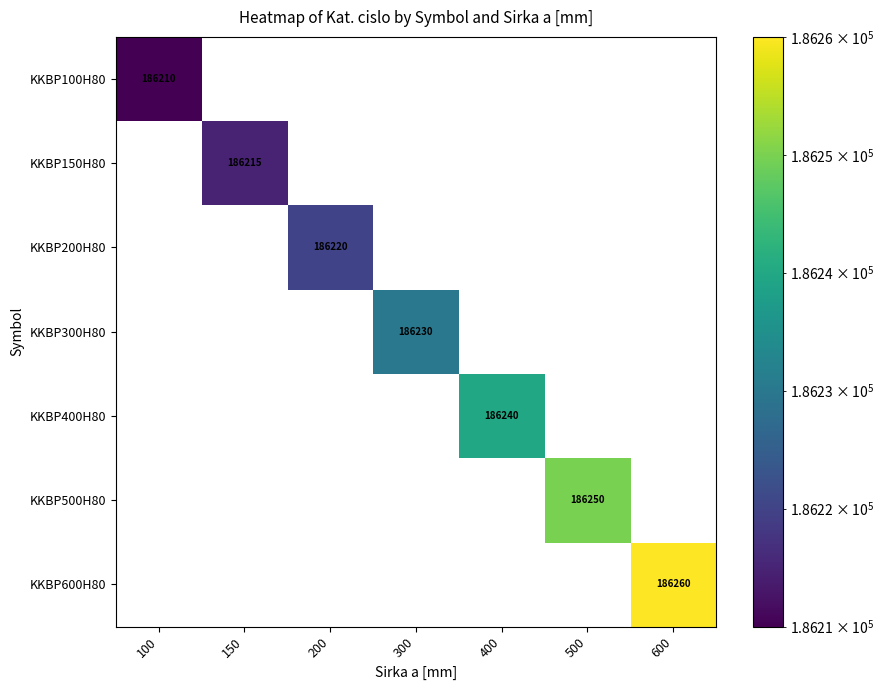

True or false: KKBP100H80 has a value of 186210 at 100.

True